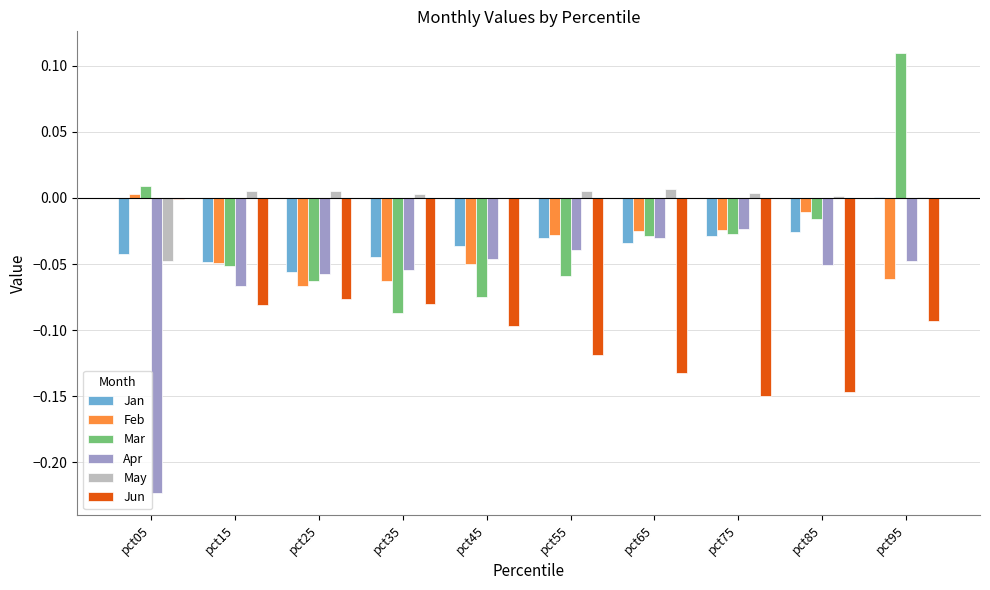

What is the sum of all Jan values?

-0.3